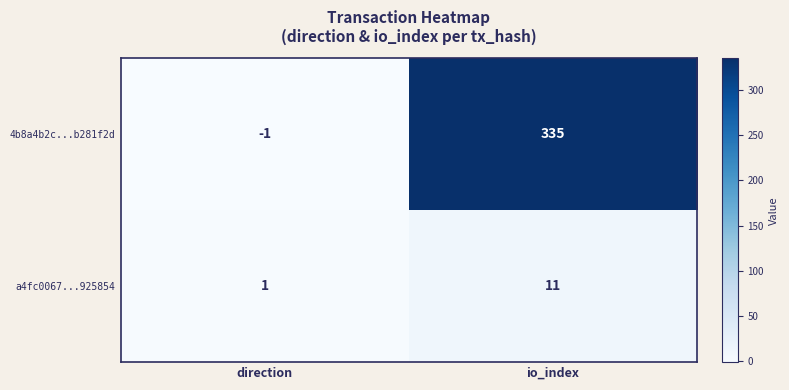

How many categories are shown in the chart?

2